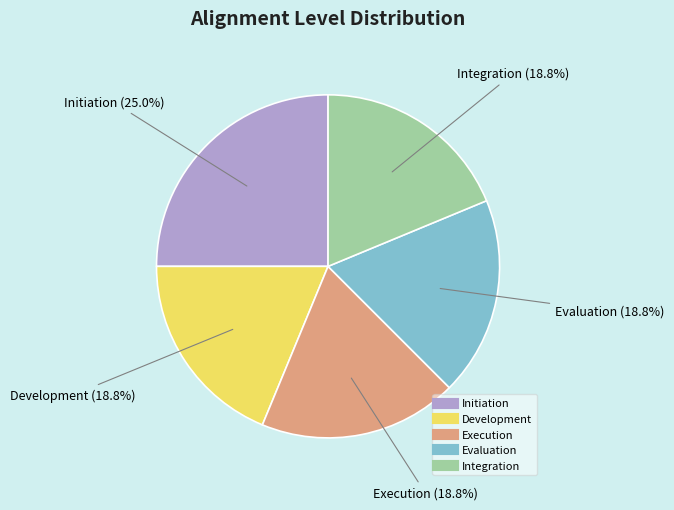

True or false: Integration accounts for 11% of the total.

False